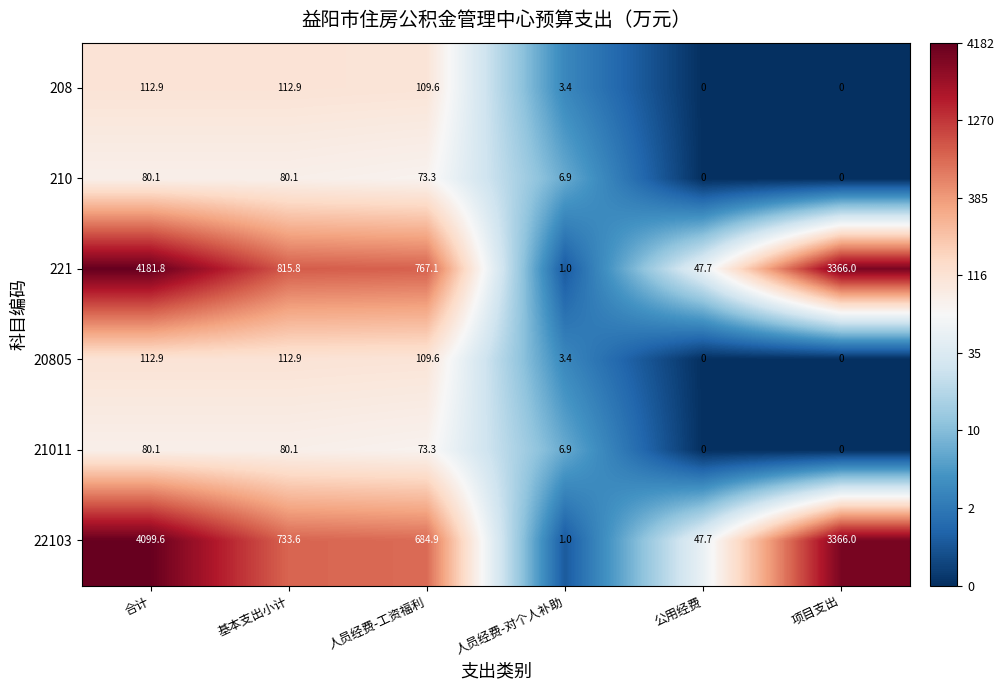

What is the difference between the maximum and minimum values in the 221 series?

4180.8